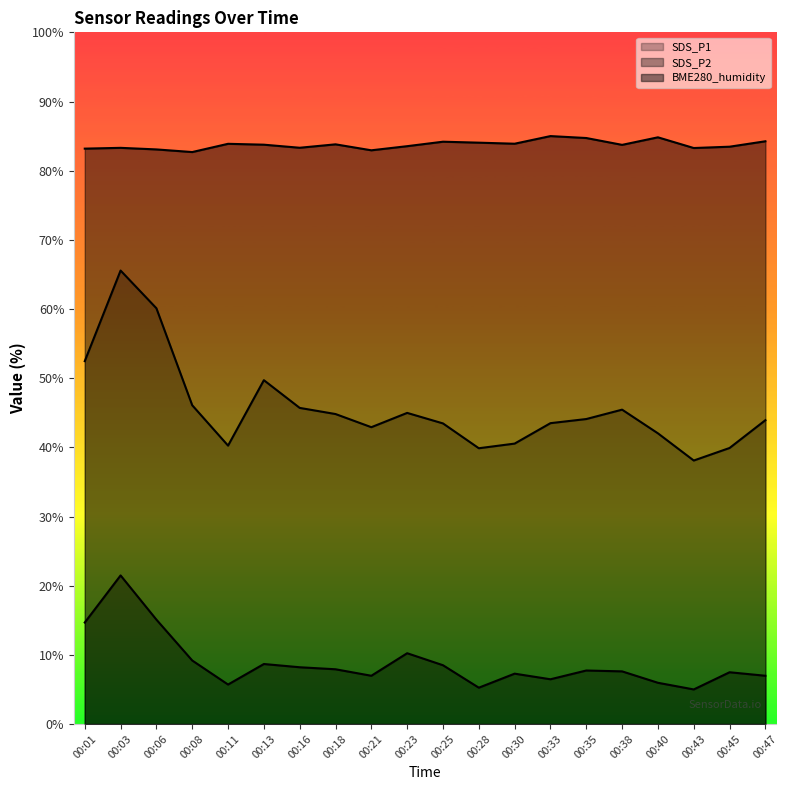

At which category does SDS_P1 reach its first local peak?

00:03